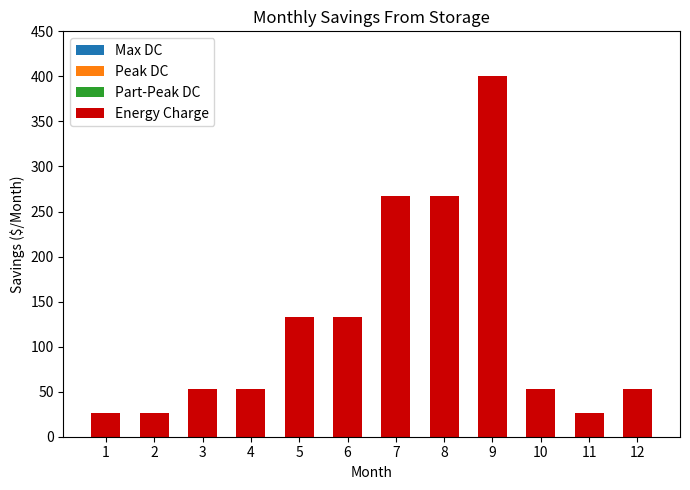

How many bars are there in total?

12